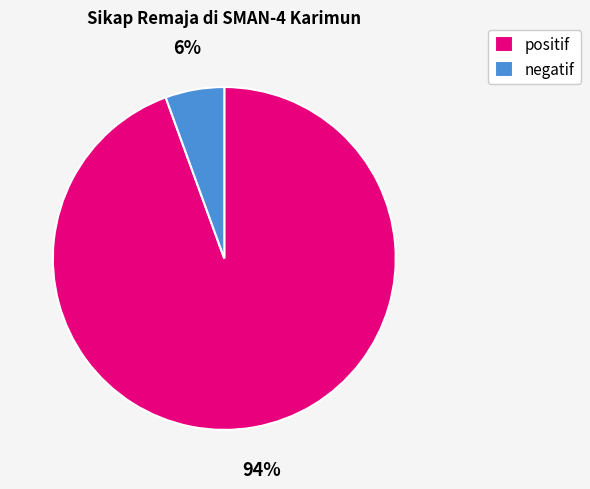

True or false: positif accounts for 83% of the total.

False